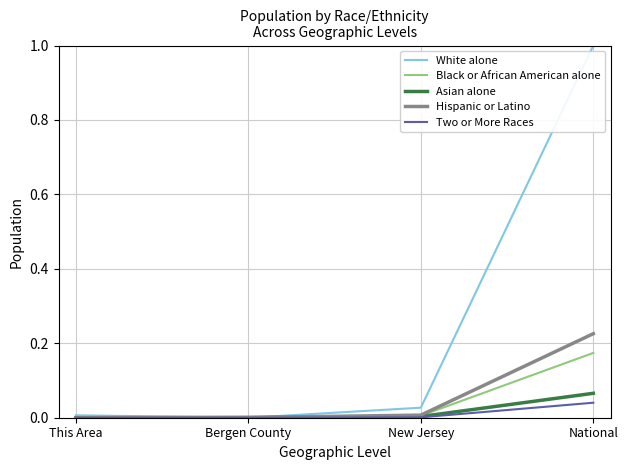

Is the value of Black or African American alone at National greater than the value of Hispanic or Latino at Bergen County?

Yes